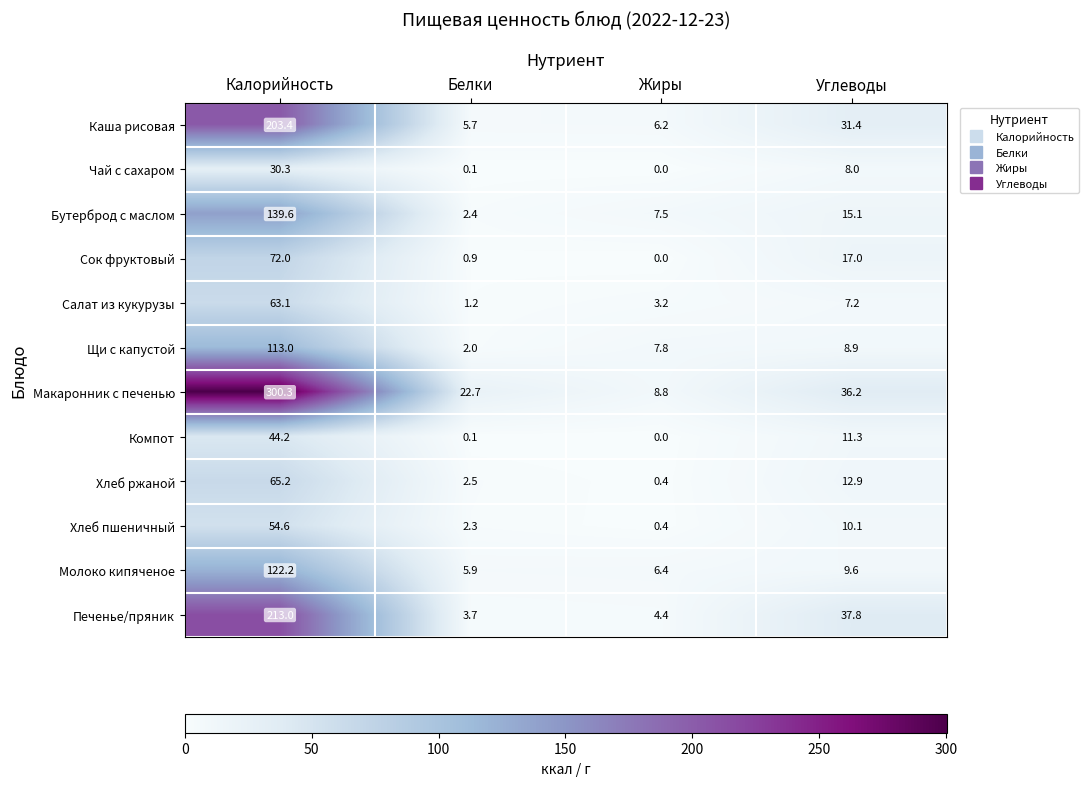

At which label does Каша рисовая first exceed 31?

Калорийность